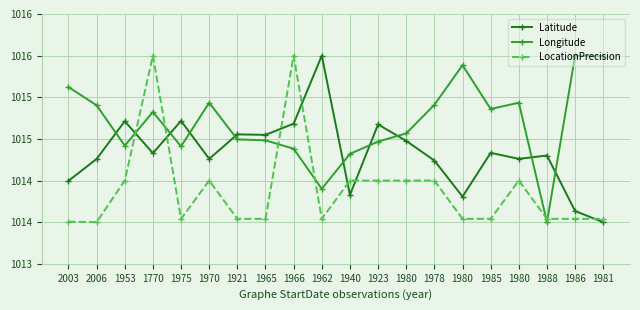

What are all the series names shown in the legend?

Latitude, Longitude, LocationPrecision